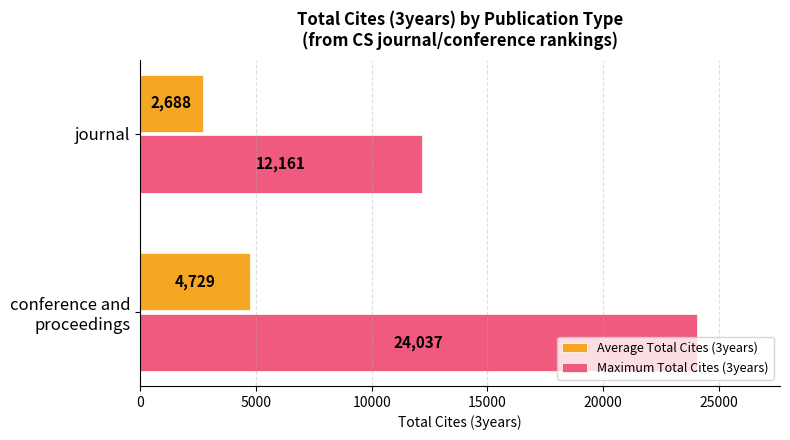

What is the difference between the maximum and minimum values in the Maximum Total Cites (3years) series?

11876.0